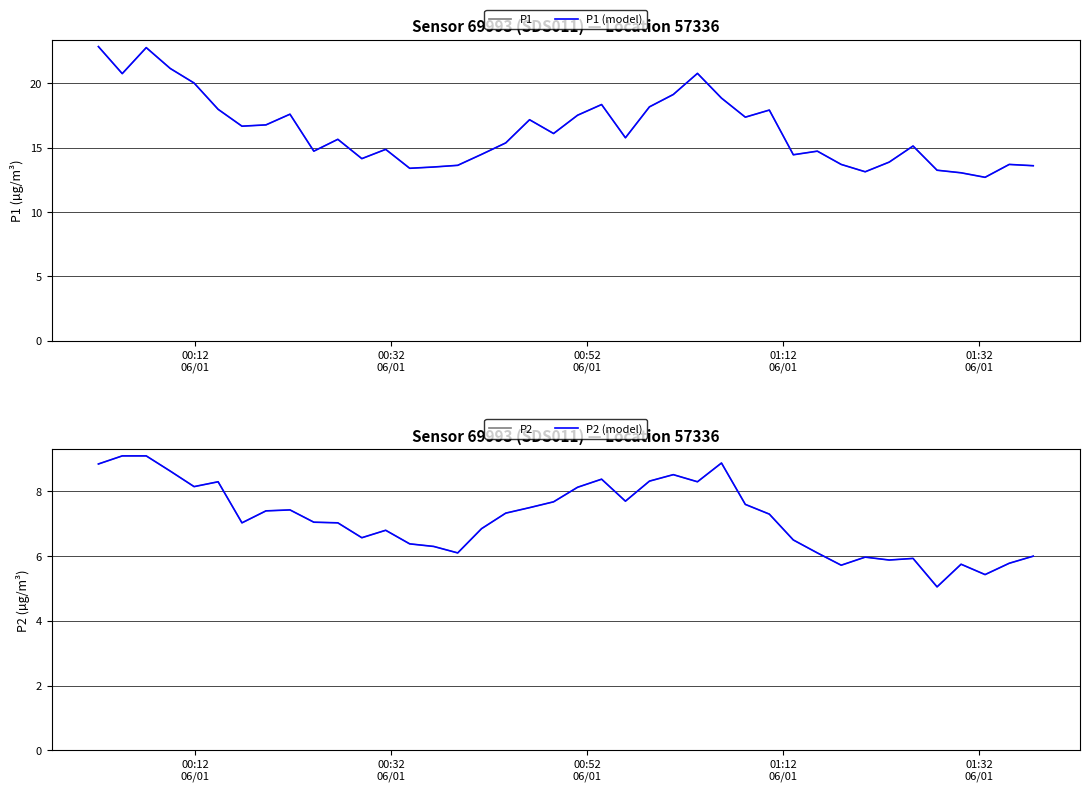

How many distinct data groups are displayed?

4